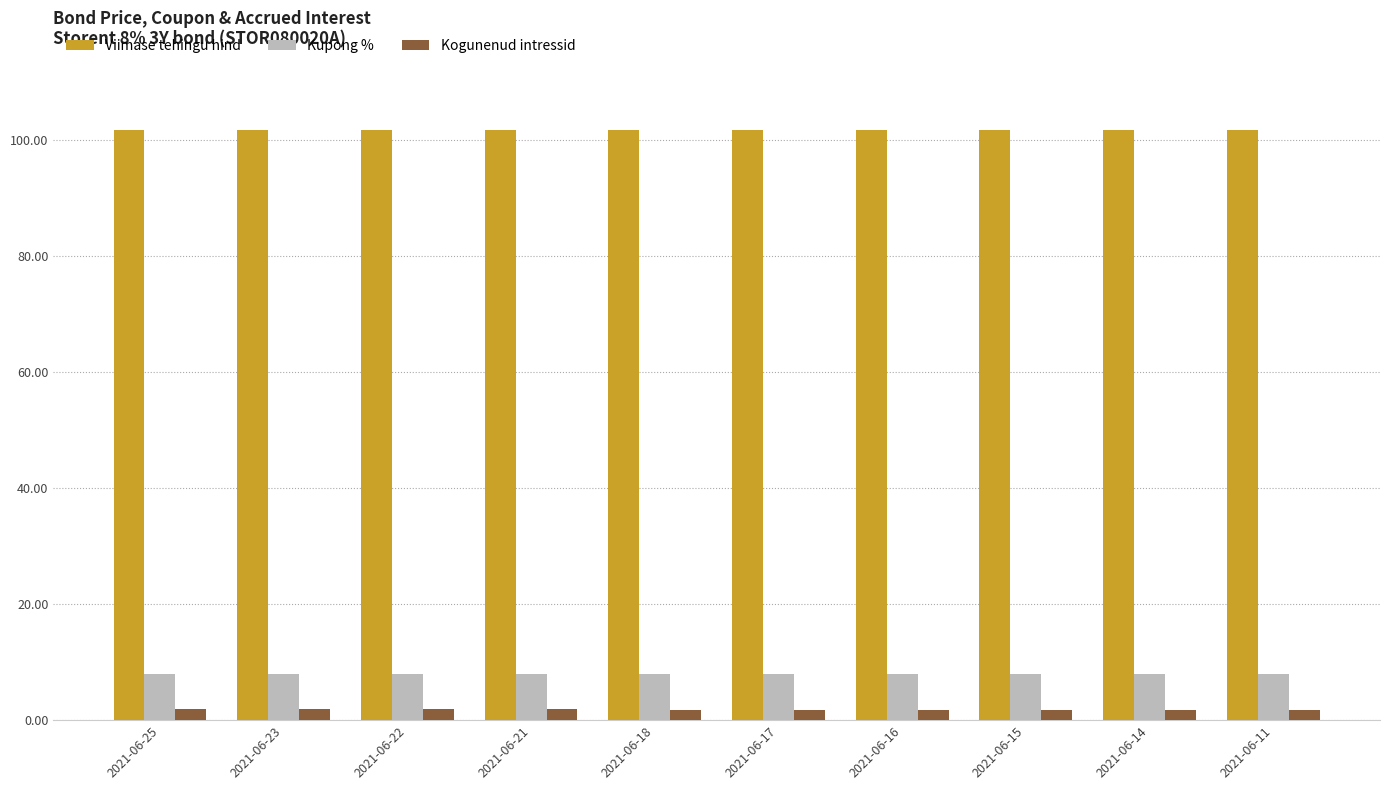

What is the average value of the Kupong % series?

8.0